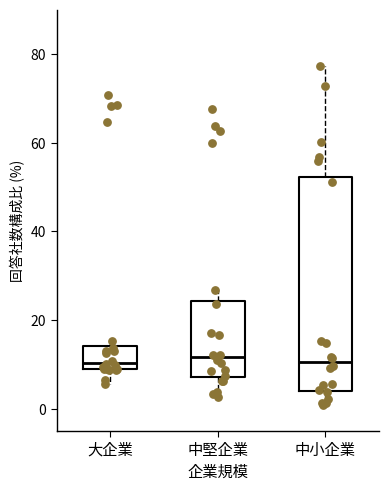

Comparing the boxes themselves (not the whiskers), which one is the tallest?

中小企業